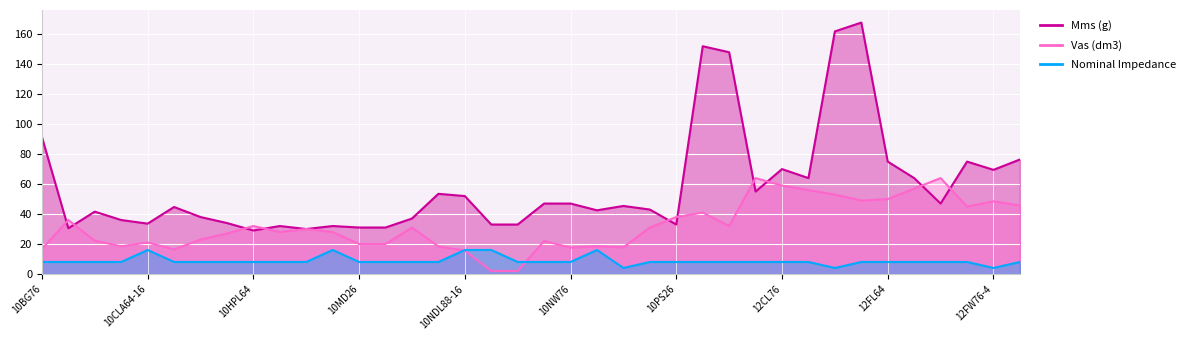

Reading left to right, what are all the values shown in this chart?

Mms (g): 91.4	30.5	41.6	36.0	33.6	44.7	38.0	34.0	29.0	32.0	30.0	32.0	31.0	31.0	37.0	53.5	52.0	33.0	33.0	47.0	47.0	42.5	45.4	43.0	33.0	152.0	148.0	55.0	70.0	64.0	161.9	167.8	75.0	64.0	47.0	75.0	69.5	76.4
Vas (dm3): 16.7	36.0	22.2	18.5	21.0	16.4	23.0	27.0	32.0	28.0	30.0	28.0	20.0	20.0	31.0	18.4	15.6	2.0	2.0	22.0	17.6	18.5	17.8	31.0	38.0	41.0	32.0	64.0	59.0	56.0	53.0	49.0	50.0	57.0	64.0	45.0	48.5	45.7
Nominal Impedance: 8.0	8.0	8.0	8.0	16.0	8.0	8.0	8.0	8.0	8.0	8.0	16.0	8.0	8.0	8.0	8.0	16.0	16.0	8.0	8.0	8.0	16.0	4.0	8.0	8.0	8.0	8.0	8.0	8.0	8.0	4.0	8.0	8.0	8.0	8.0	8.0	4.0	8.0